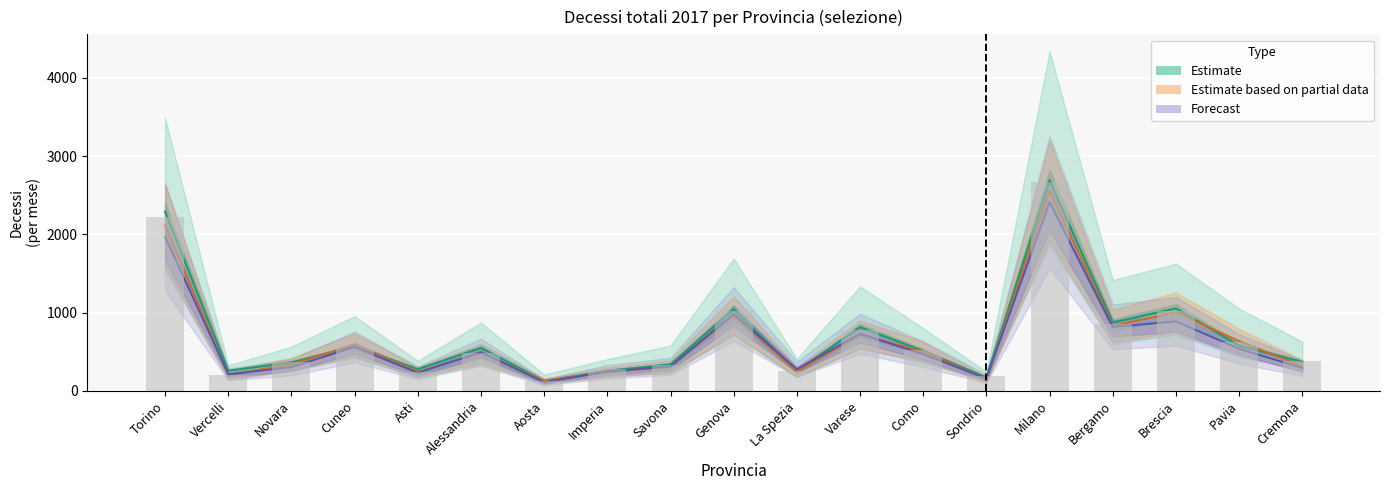

What position from the left is Como?

13